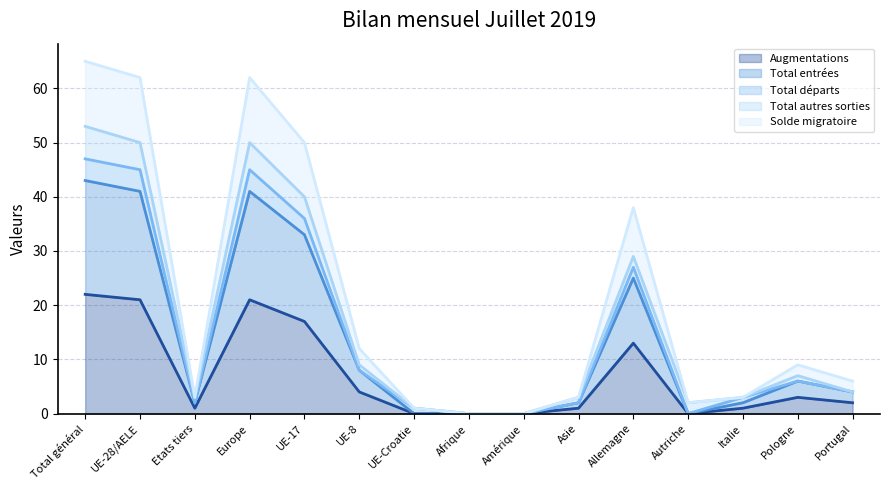

The Total entrées series shows 2 at Etats tiers. True or false?

True